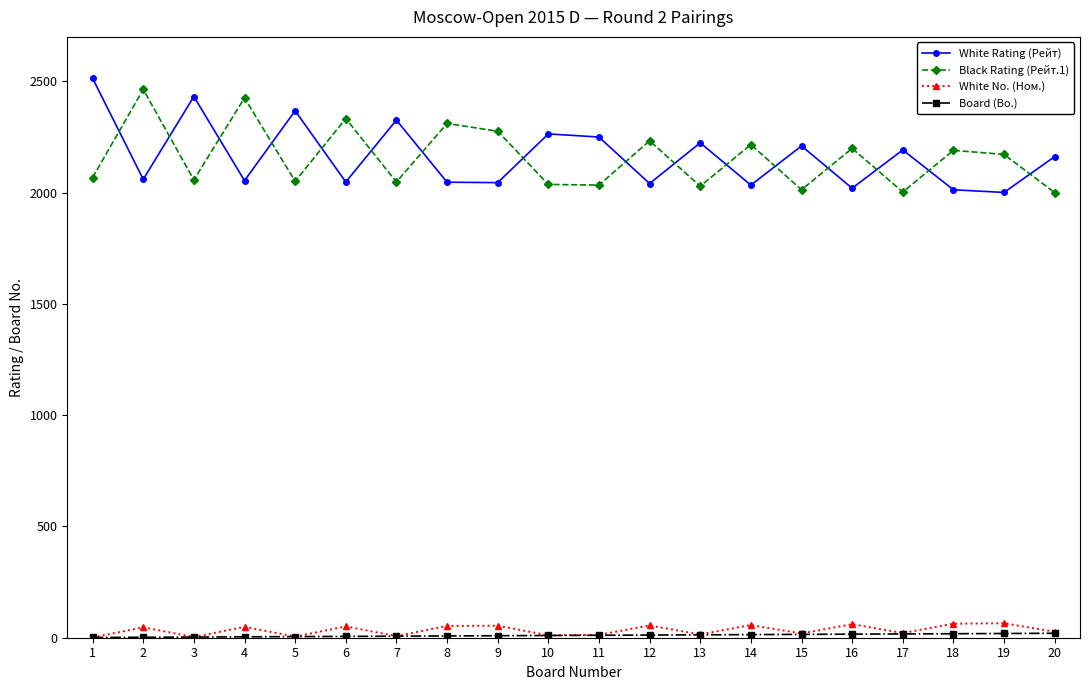

Where is the first local minimum for Black Rating (Рейт.1)?

3